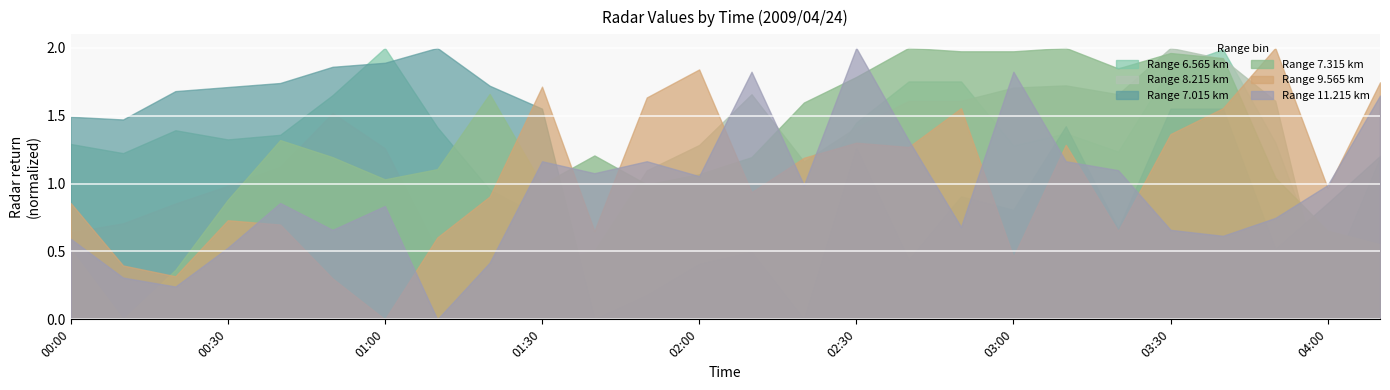

How many values in the 8.215 series are below 1?

9